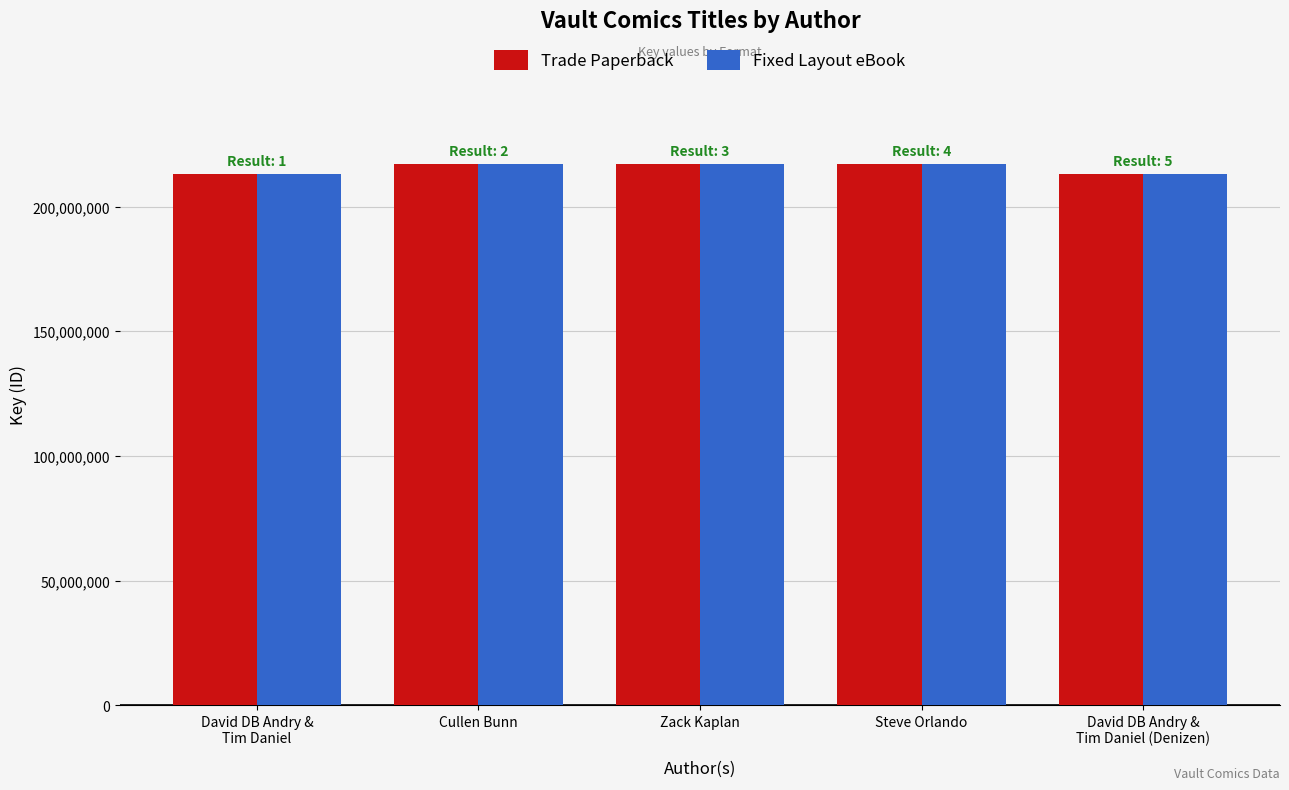

Where does the Fixed Layout eBook series first go above 217072207?

Cullen Bunn